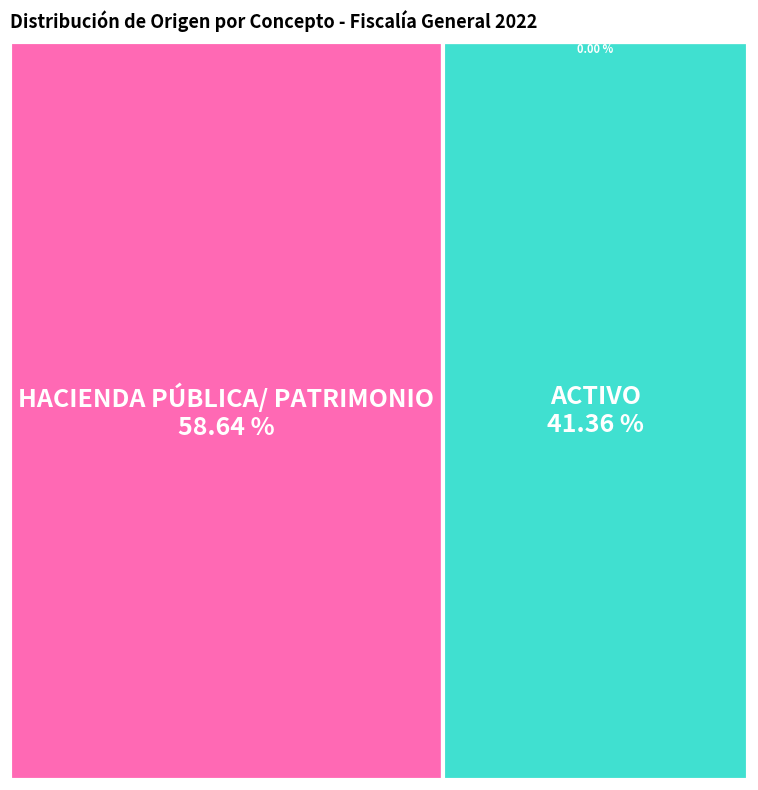

To the nearest percent, what portion does HACIENDA PÚBLICA/ PATRIMONIO represent?

59%